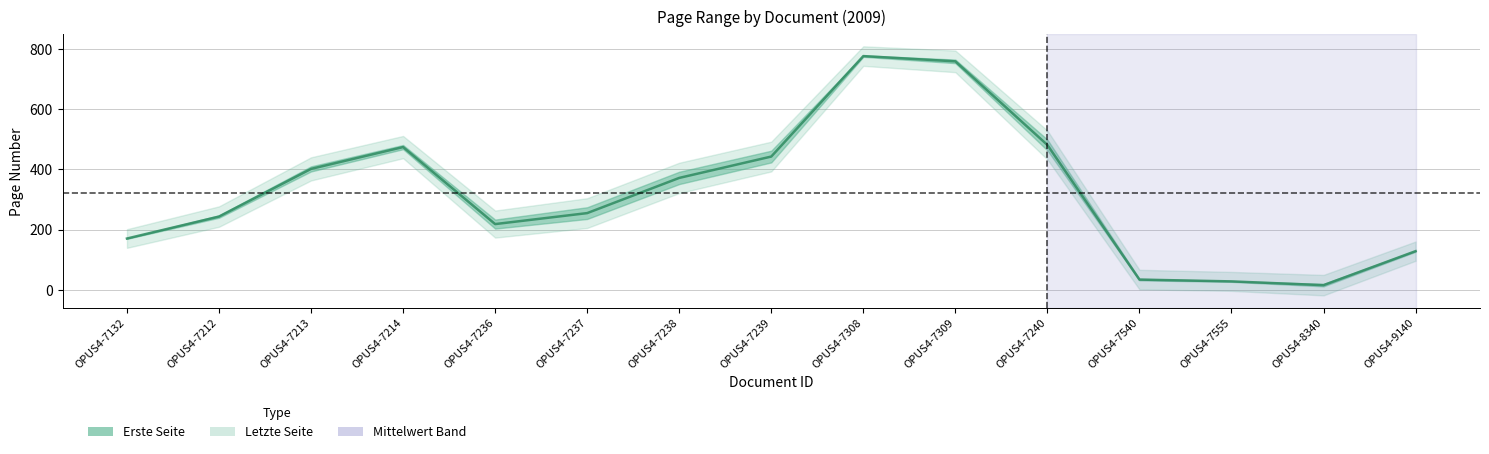

Is it true that the value at OPUS4-7212 is 243.0?

True